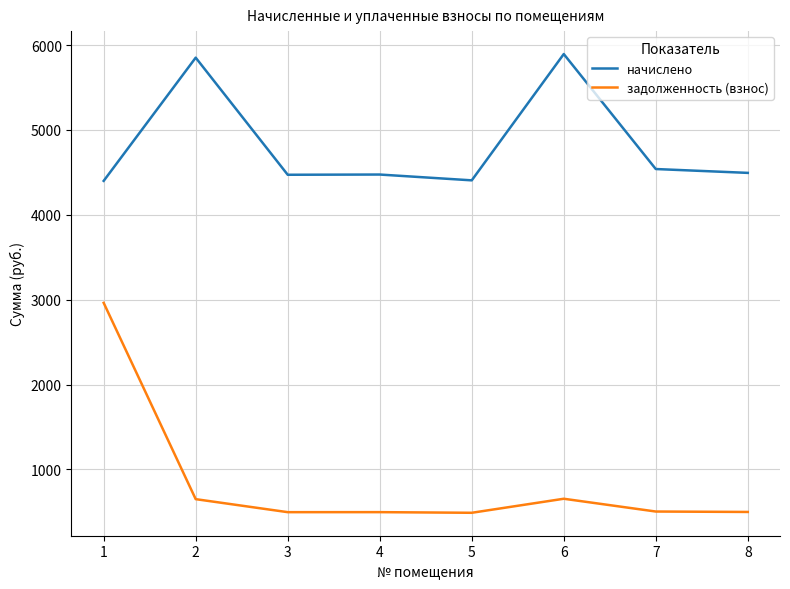

Which series has the largest range (max minus min)?

задолженность (взнос)